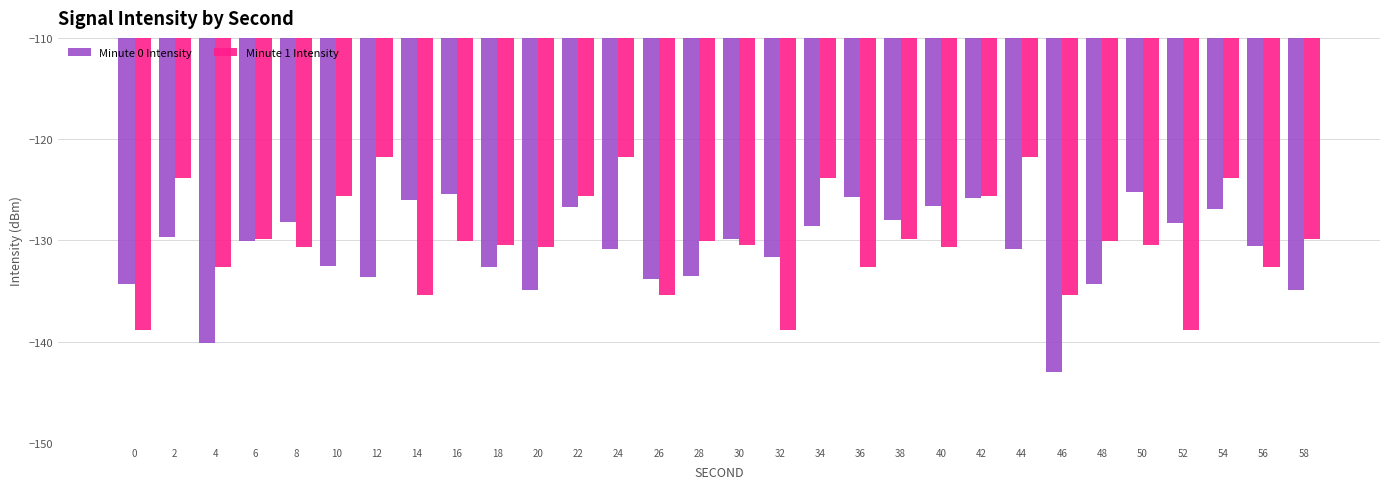

What is the average value of the Minute 0 Intensity series?

-130.8